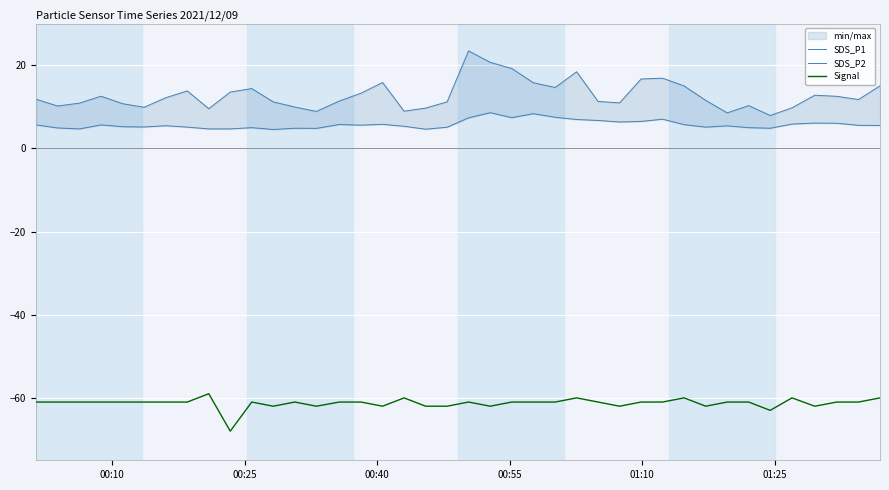

Is this an area chart (filled region under the line)?

No